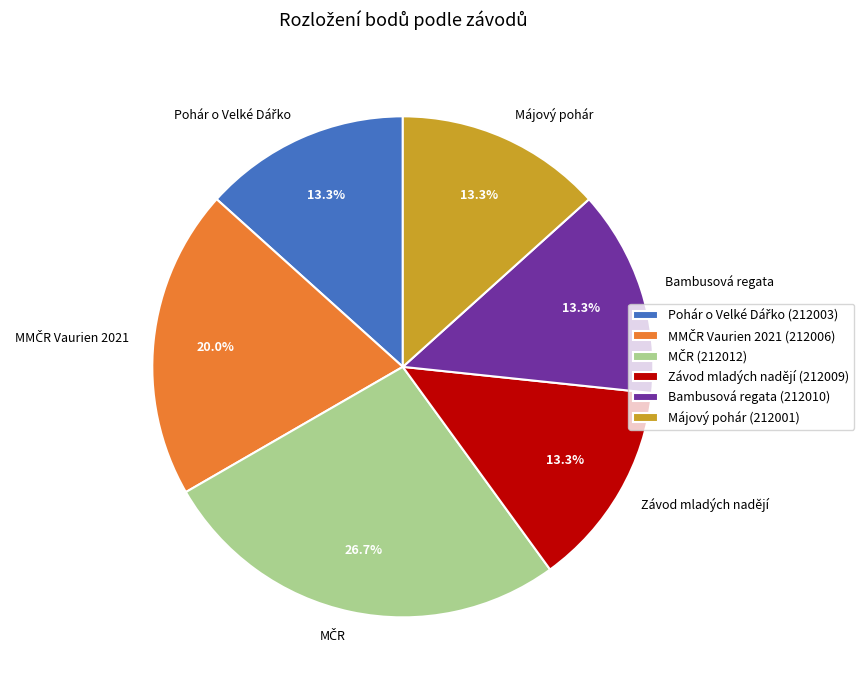

Is the sum of Závod mladých nadějí and Májový pohár greater than half?

No